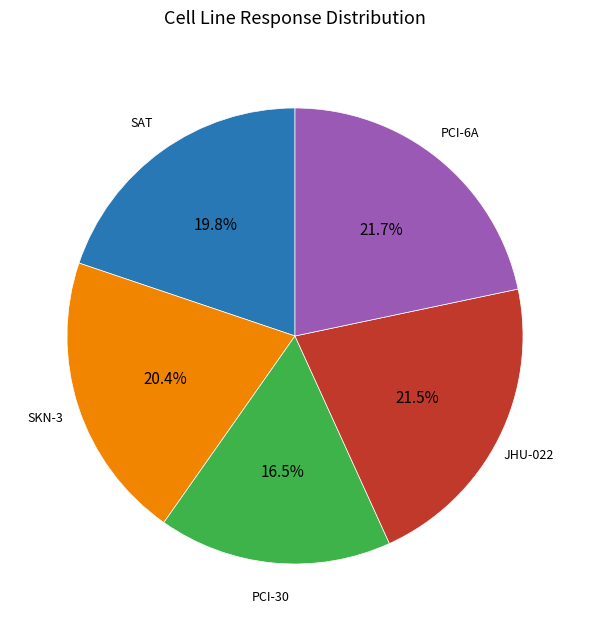

Is there a majority slice in this chart?

No